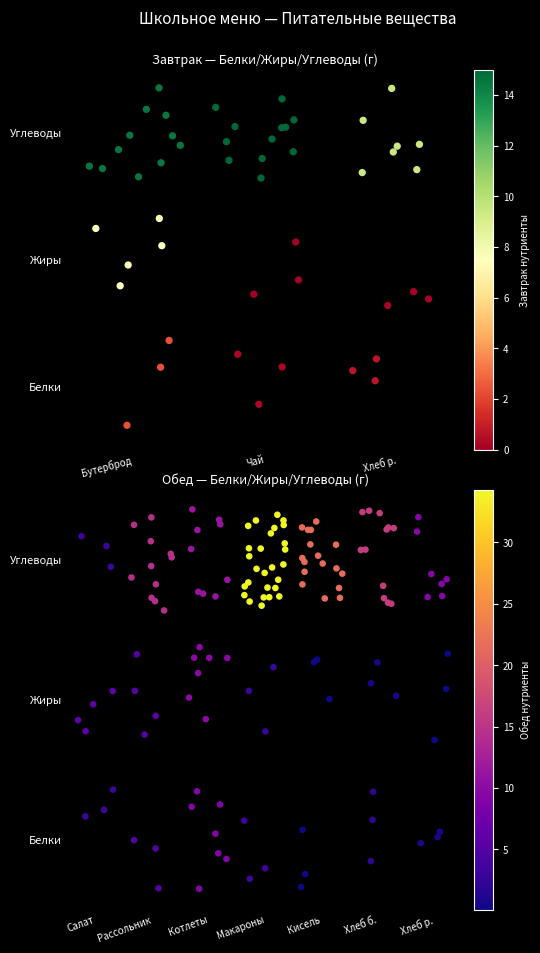

The Белки – Салат Несвижский series shows 0.2 at Хлеб р.. True or false?

False